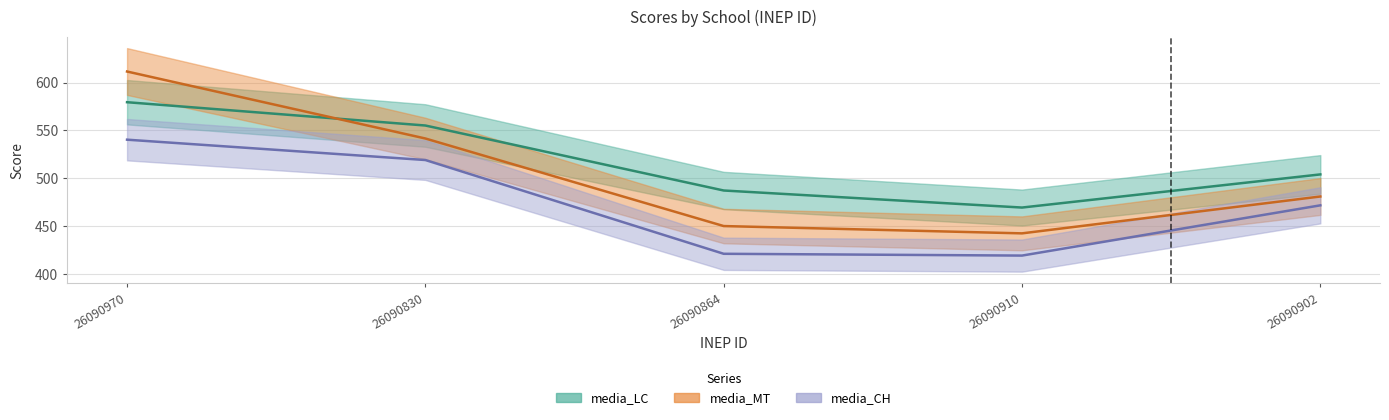

True or false: media_CH and media_LC cross at least once.

False